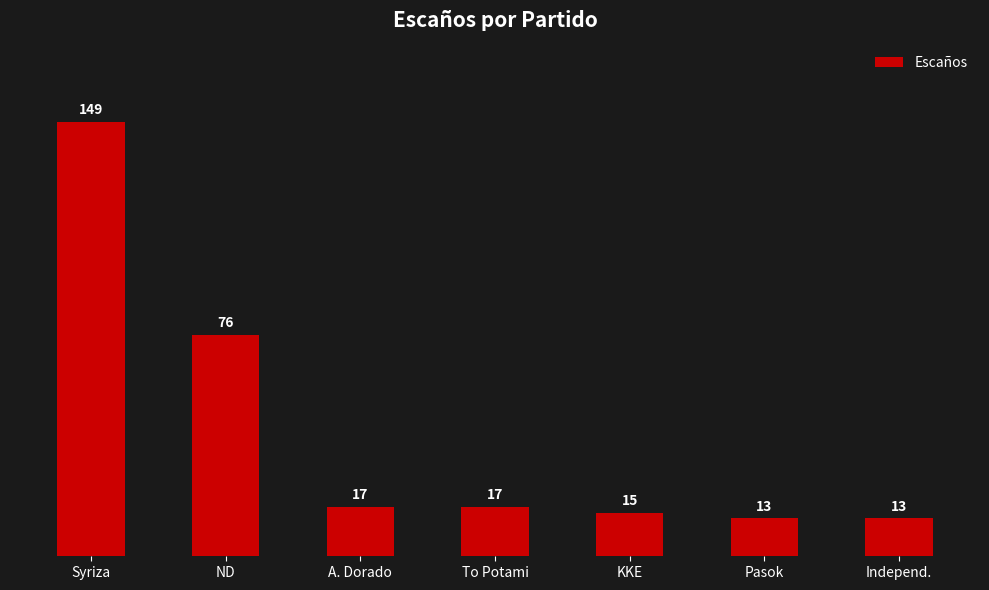

Which has a higher value, ND or Syriza?

Syriza